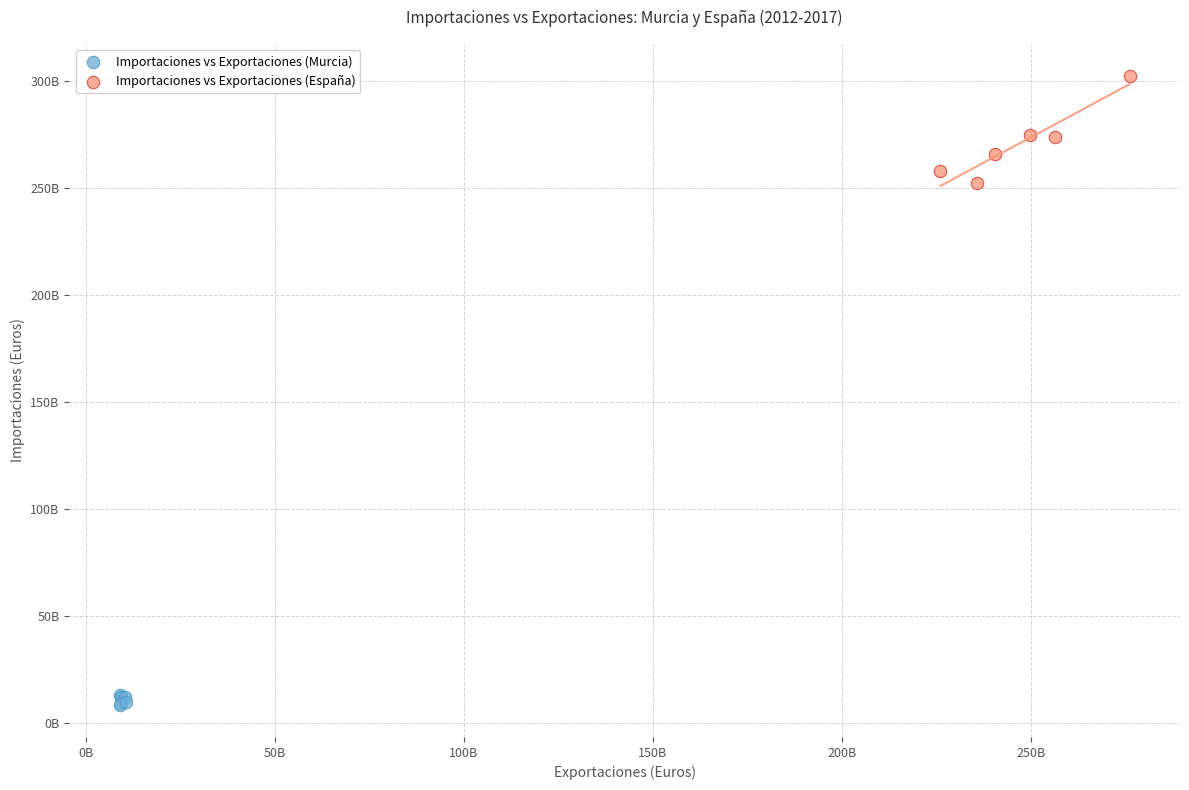

What are all the series names shown in the legend?

Importaciones vs Exportaciones (Murcia), Importaciones vs Exportaciones (España)